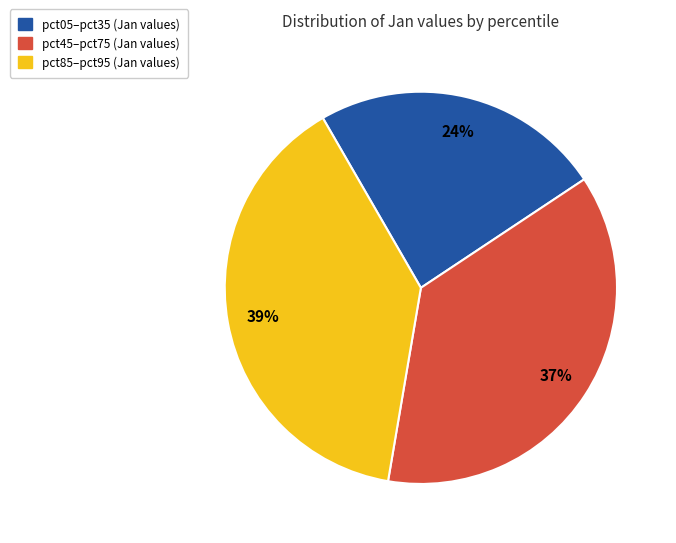

Is there a majority slice in this chart?

No